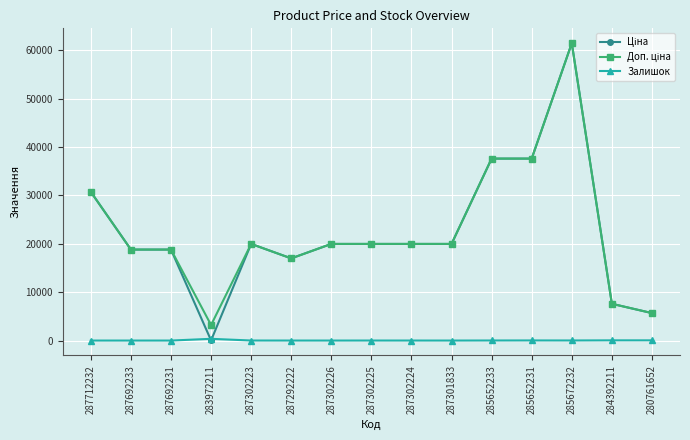

At which category is the sum across all series the highest?

285672232